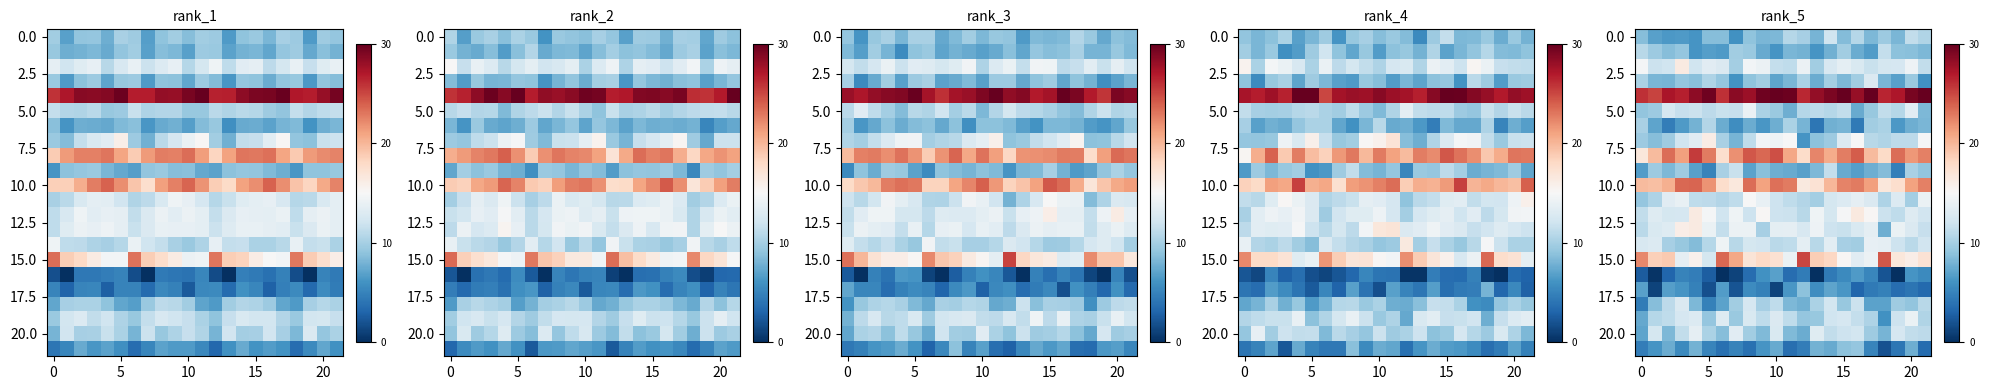

The 20.0 series shows 15.9 at 20. True or false?

False